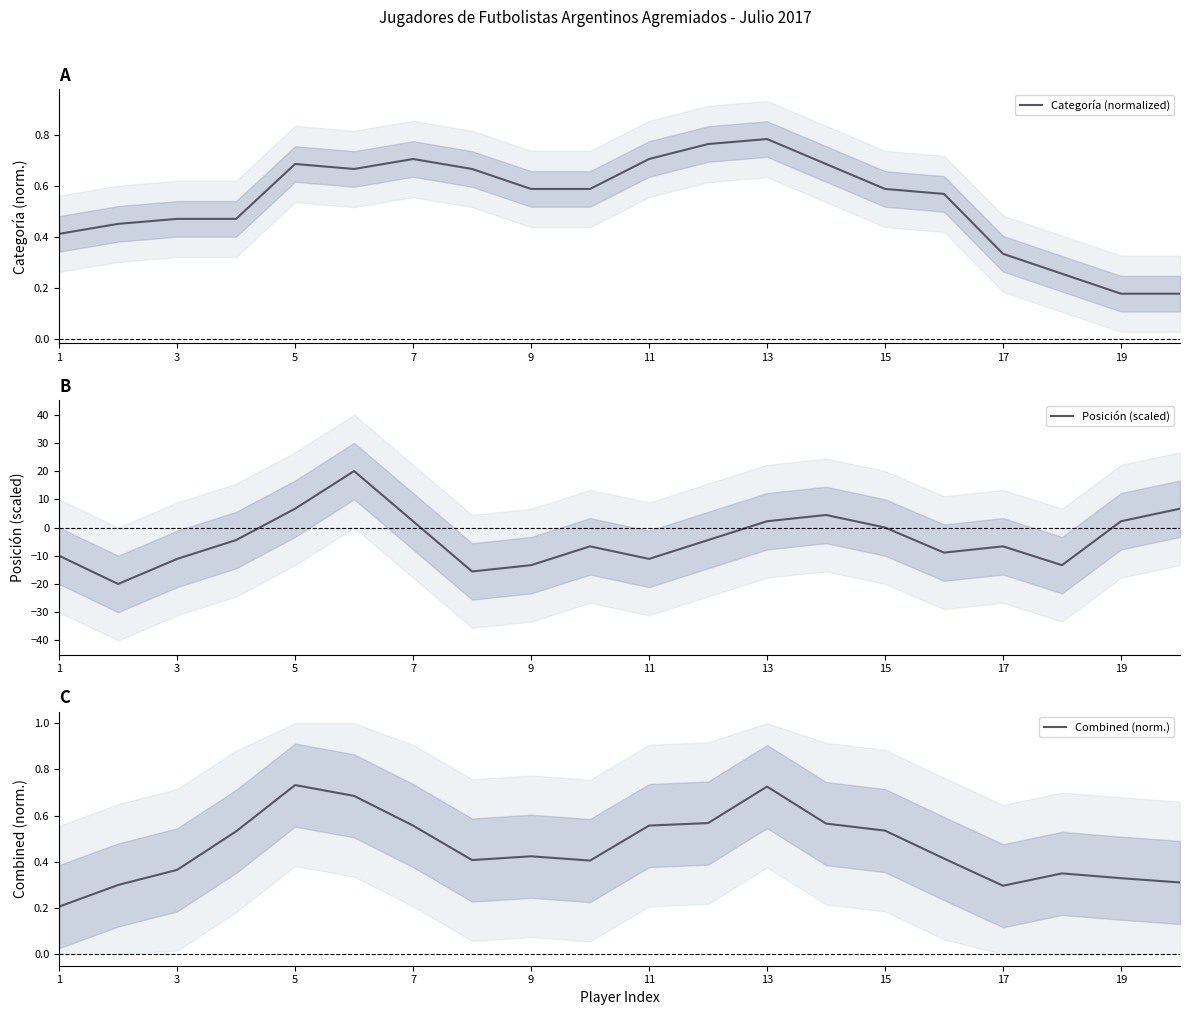

How many lines are shown in the chart?

3